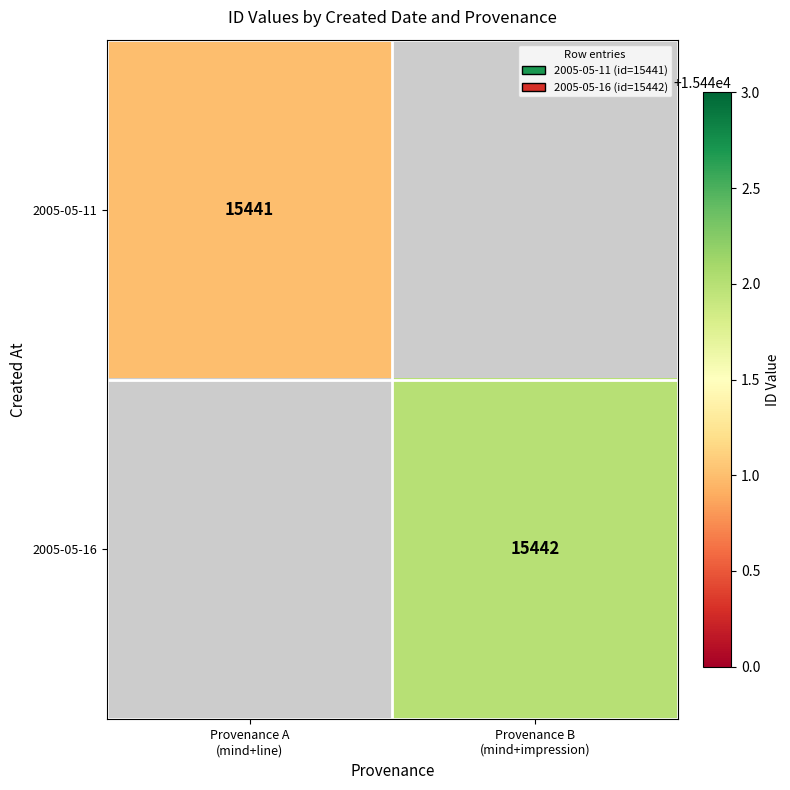

Rank the series by their average value, from highest to lowest.

2005-05-16, 2005-05-11